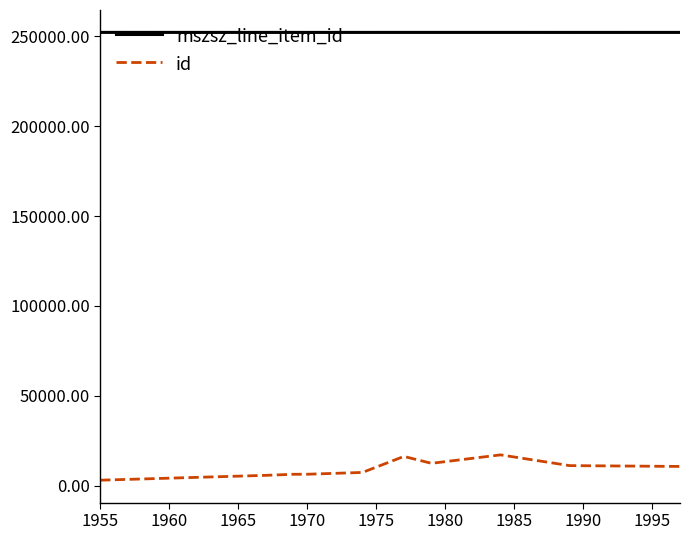

Rank the series by their average value, from lowest to highest.

id, mszsz_line_item_id